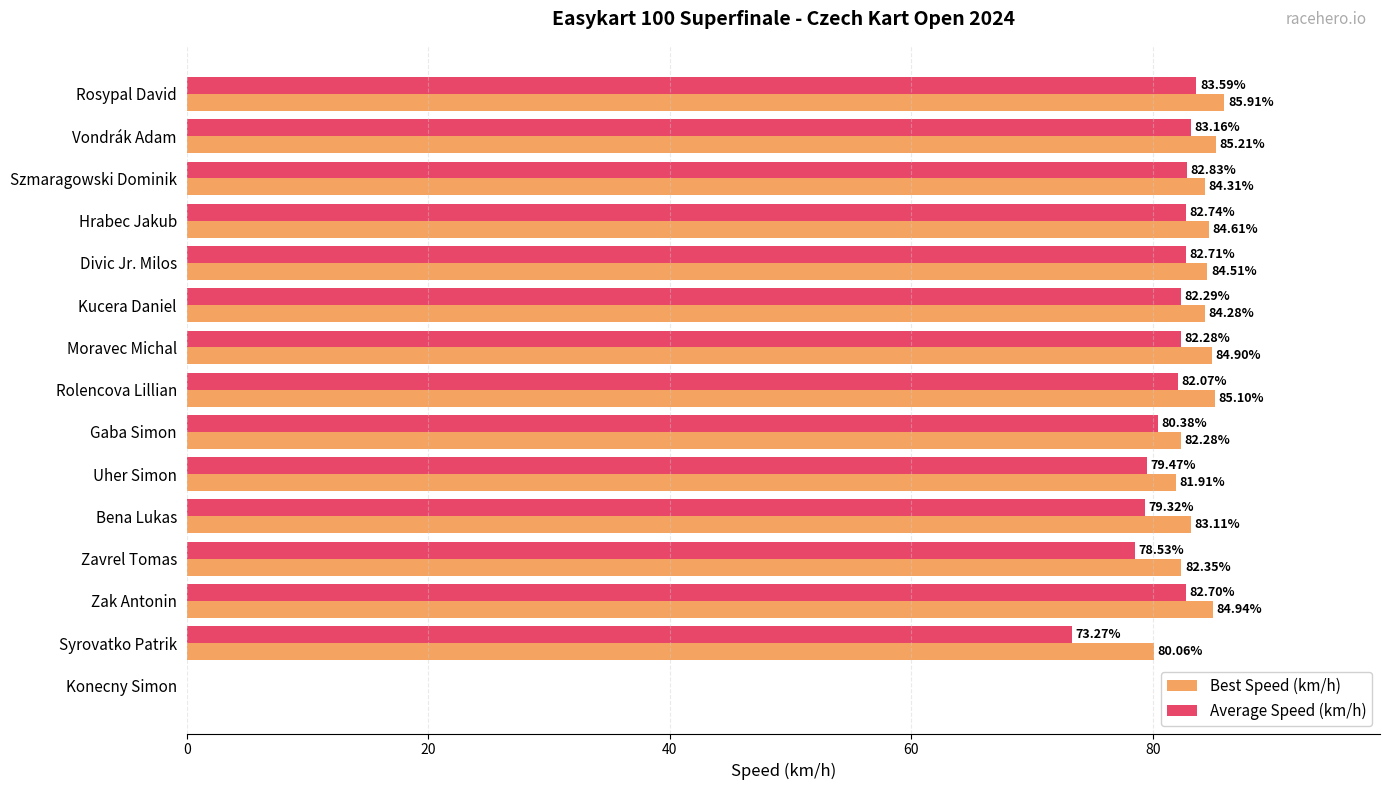

Which category has the highest value in the Best Speed (km/h) series?

Rosypal David